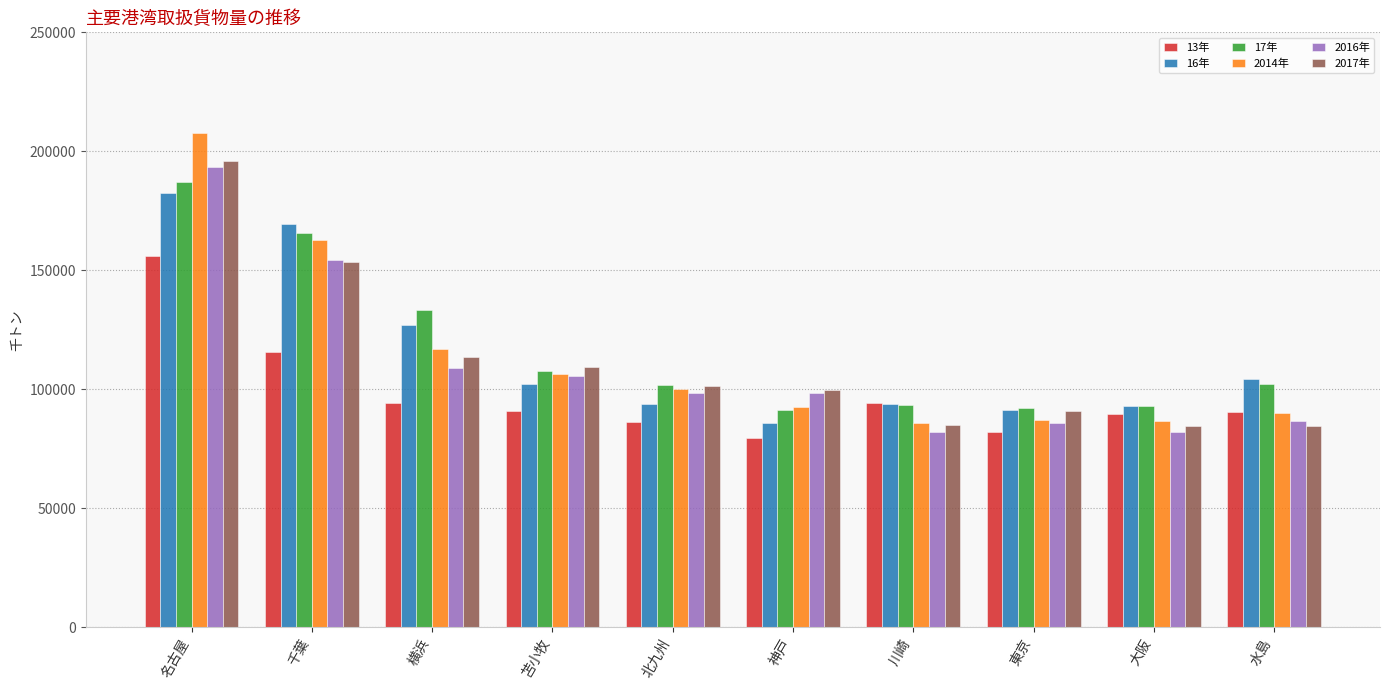

How many categories are shown in the chart?

10